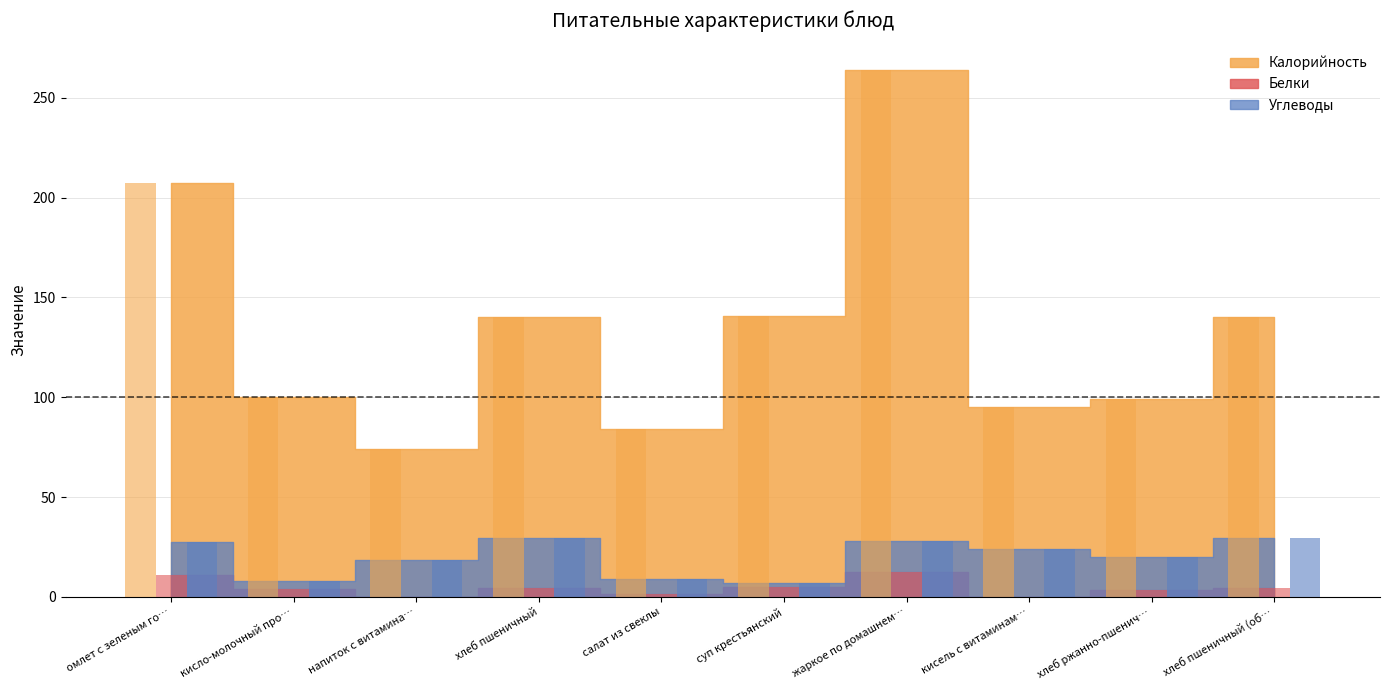

How many bars are there in total?

30